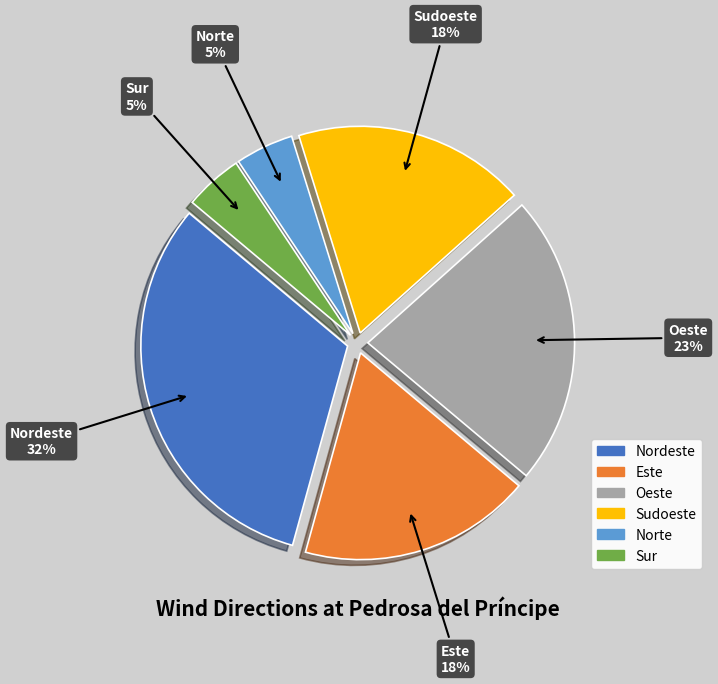

The Este slice represents 18% of the pie. True or false?

True